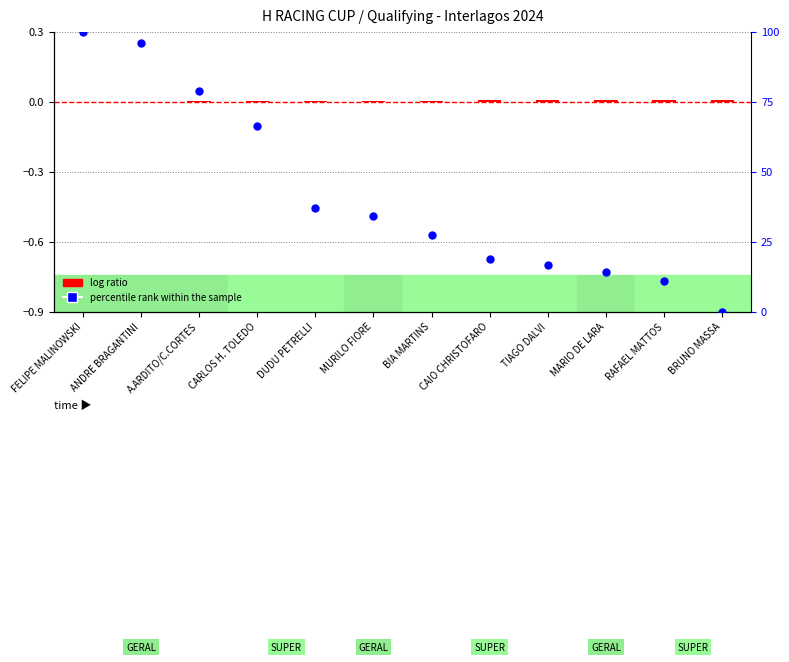

What are all the series names shown in the legend?

log ratio, percentile rank within the sample